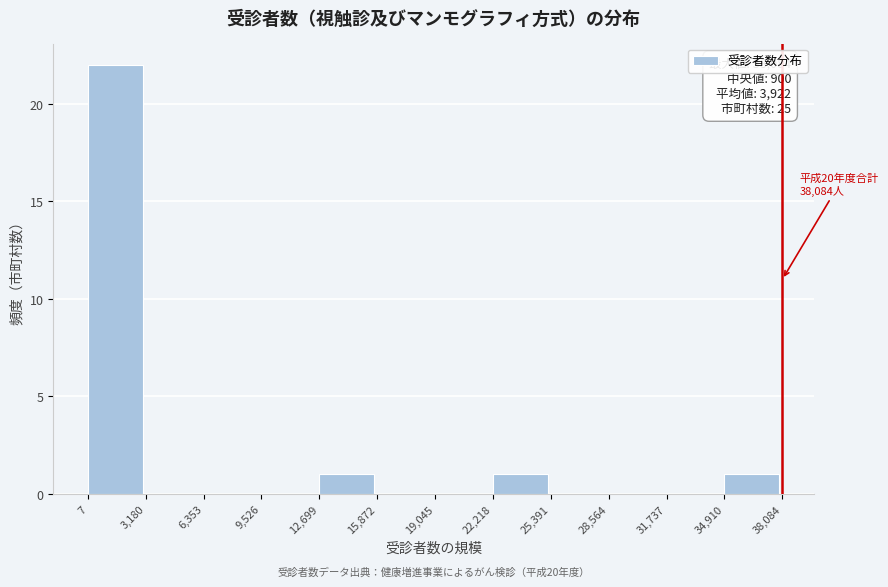

Which range on the x-axis has the tallest bar?

7 to 3,180